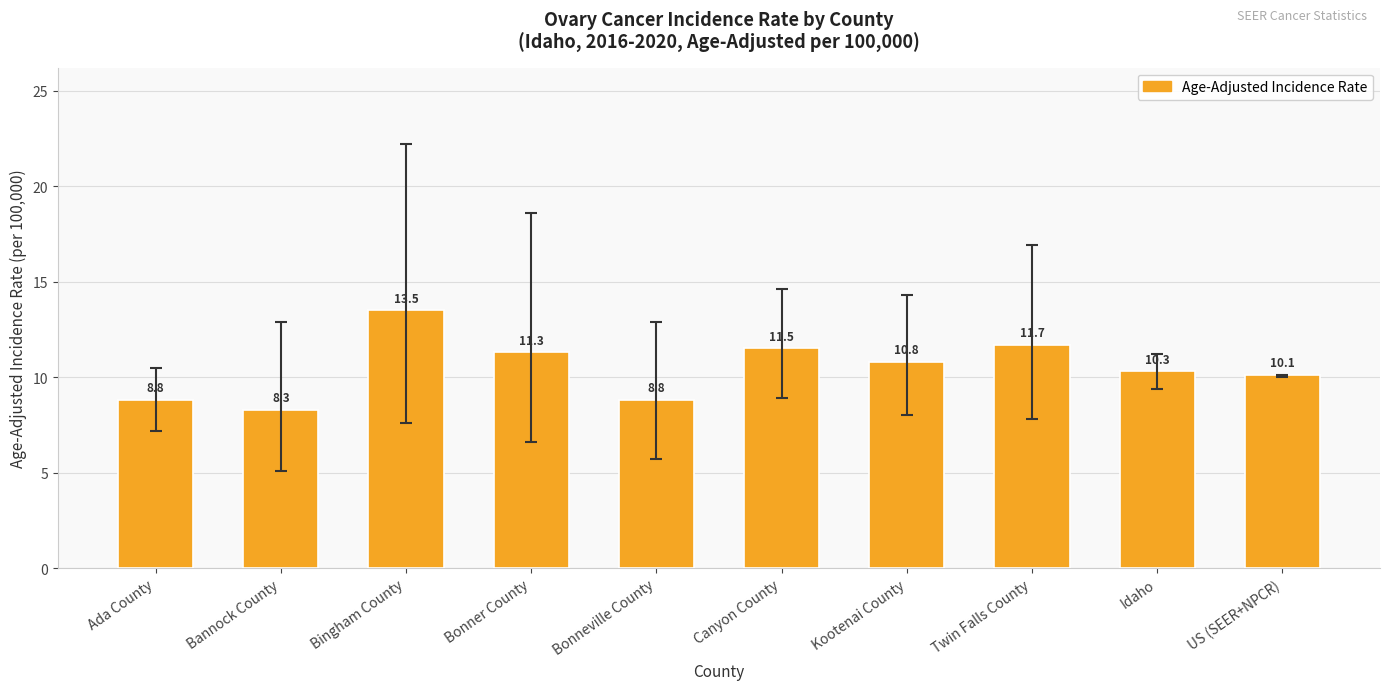

The value at US (SEER+NPCR) is 3.8. True or false?

False